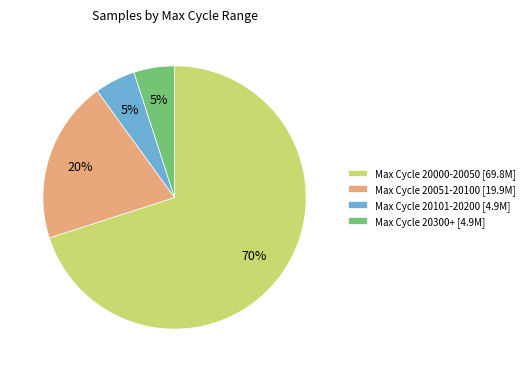

To the nearest percent, what percentage of the pie is Max Cycle 20101-20200 [4.9M]?

5%